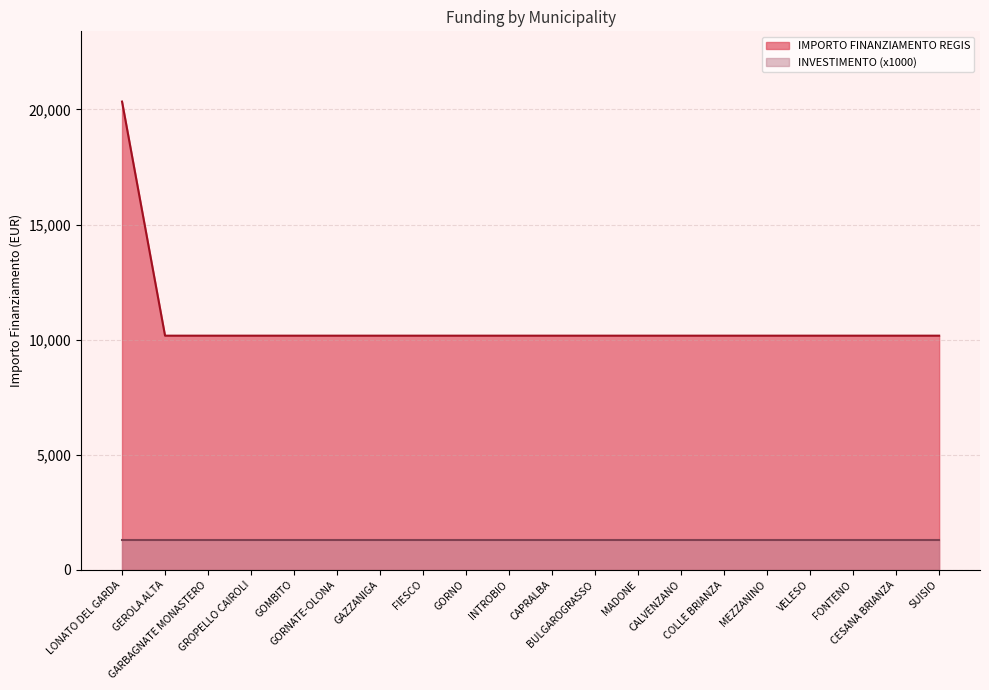

What is the greatest value displayed?

20344